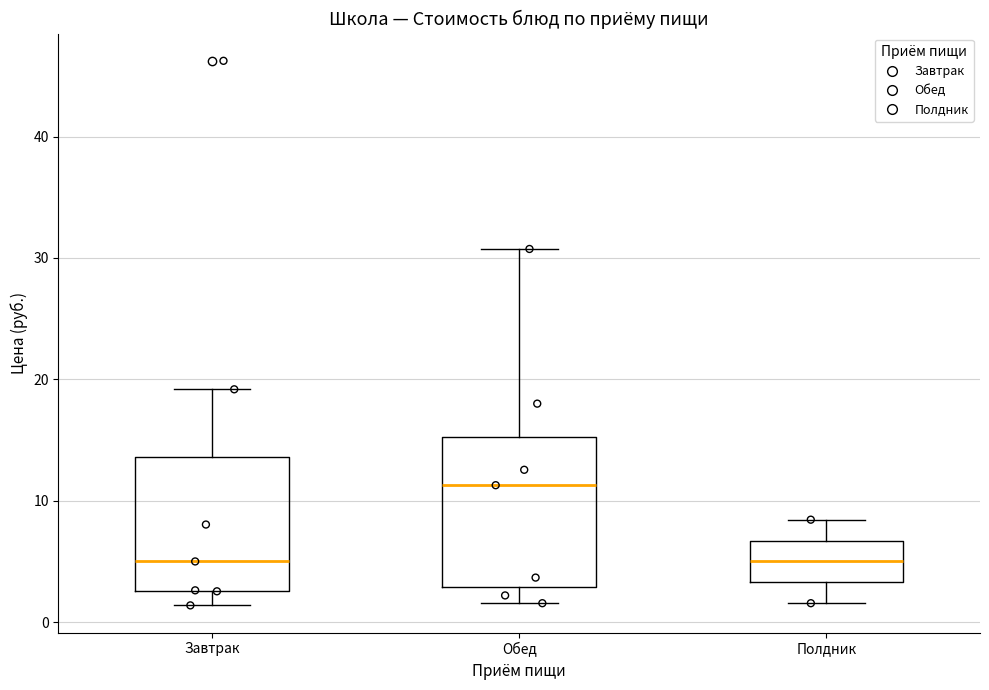

Which box is the tallest, from its lower edge to its upper edge?

Обед